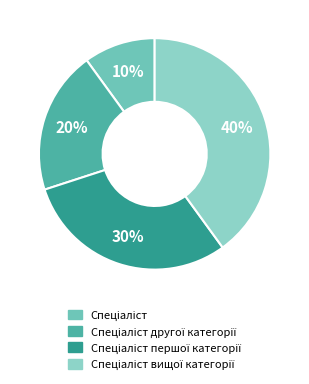

How many slices are in this pie chart?

4